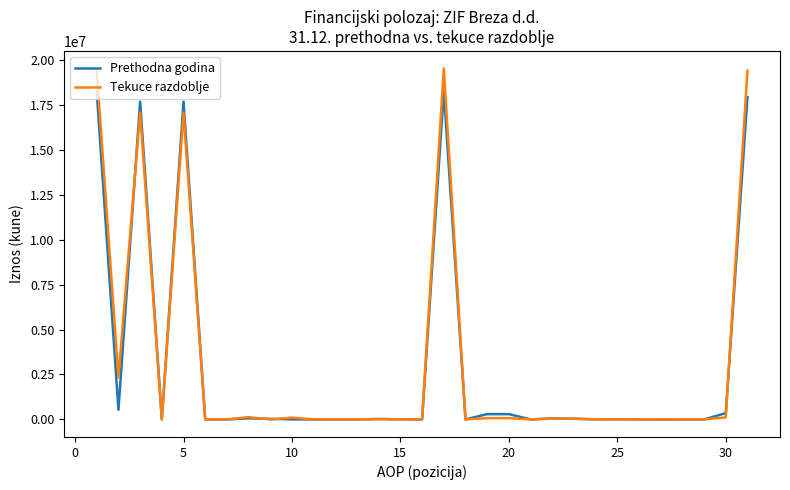

What is the highest value of the Prethodna godina series?

18270402.3